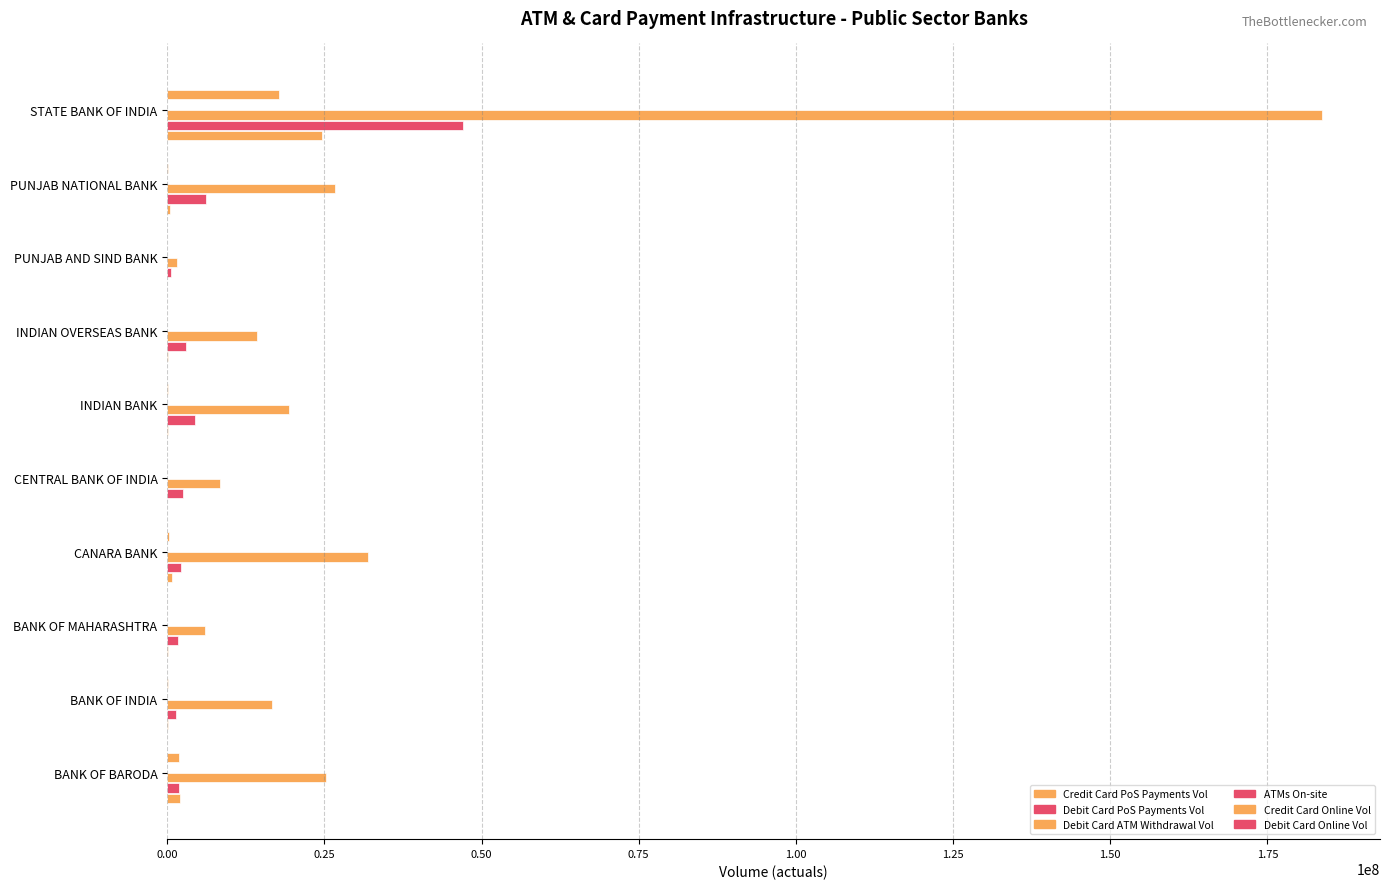

At how many categories does at least one series exceed 49259649?

1